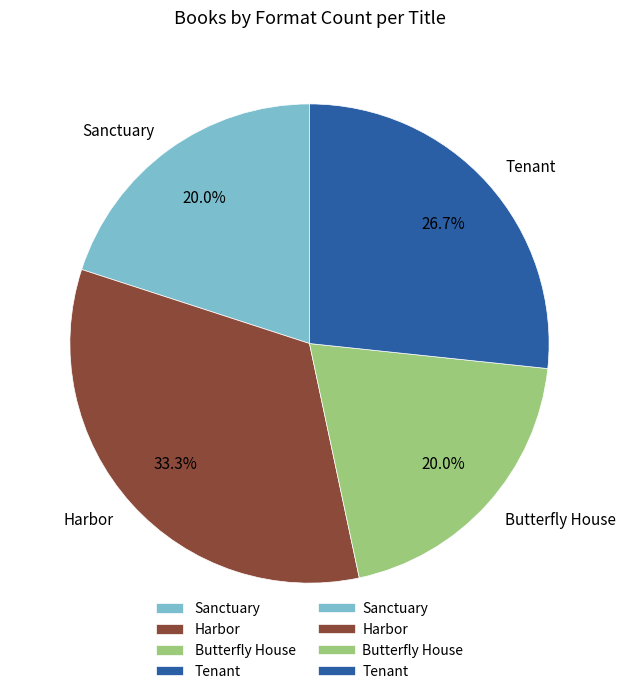

Which has a higher value, Sanctuary or Harbor?

Harbor